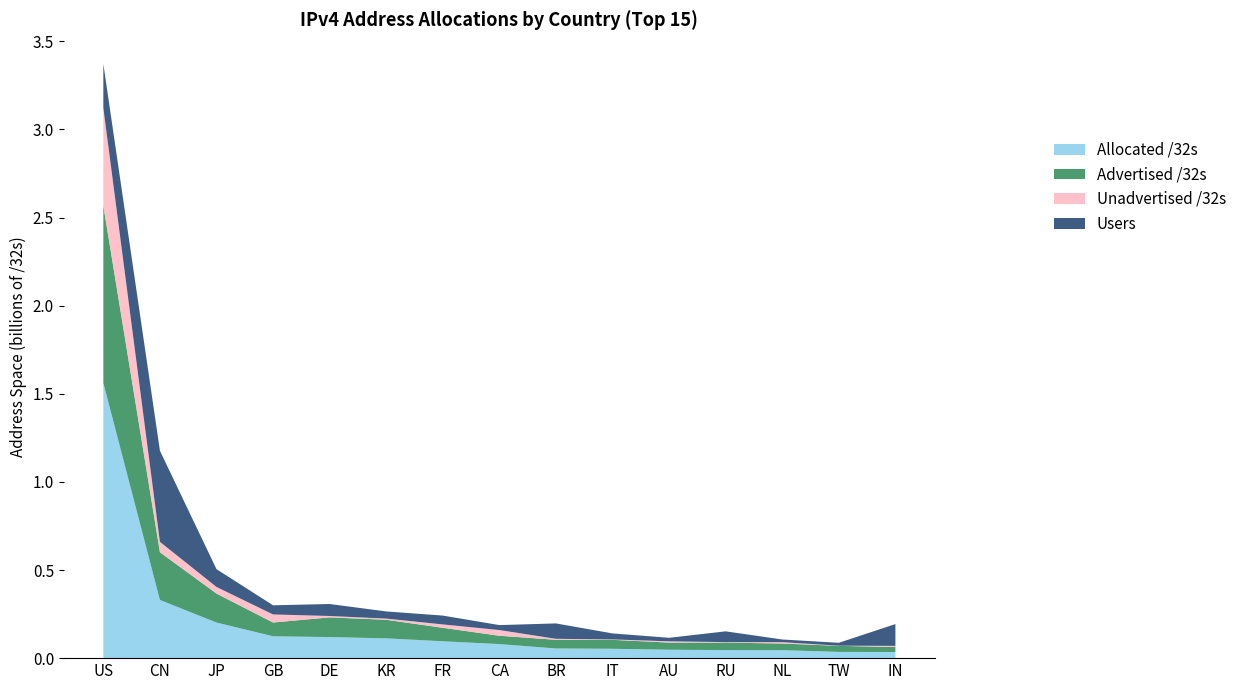

Reading left to right, extract all data points from this chart.

Allocated /32s: US=1561429376	CN=329997824	JP=201966592	GB=123966224	DE=119602792	KR=112256512	FR=95694096	CA=79701248	BR=54855168	IT=53095328	AU=47774720	RU=45490720	NL=45324288	TW=35394304	IN=34810880
Advertised /32s: US=1005174408	CN=270948096	JP=164441024	GB=78017284	DE=111743232	KR=105390752	FR=76467200	CA=47285504	BR=49271808	IT=50733056	AU=40413608	RU=42609024	NL=37642496	TW=34388736	IN=28204800
Unadvertised /32s: US=556254968	CN=59049728	JP=37525568	GB=45948940	DE=7859560	KR=6865760	FR=19226896	CA=32415744	BR=5583360	IT=2362272	AU=7361112	RU=2881696	NL=7681792	TW=1005568	IN=6606080
Users: US=248612519	CN=516828961	JP=100854562	GB=51889641	DE=67949259	KR=40475019	FR=50086679	CA=28081096	BR=87267673	IT=34033236	AU=19868020	RU=61047756	NL=15162586	TW=16199350	IN=123651726